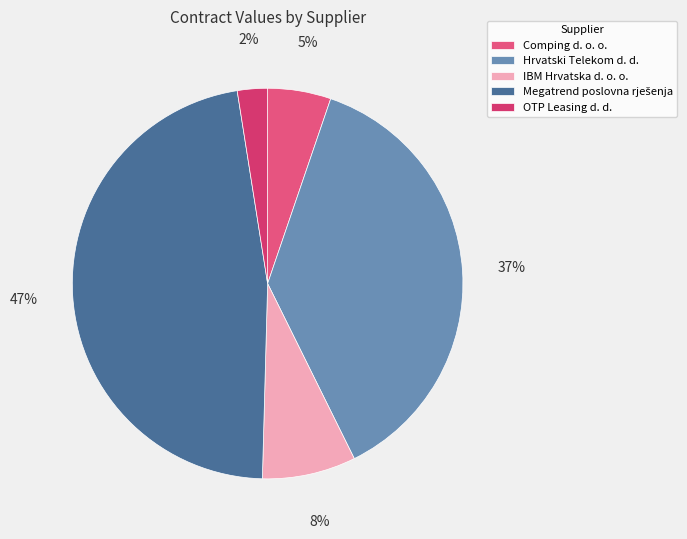

What is the change in value from Comping d. o. o. to Megatrend poslovna rješenja?

+2652976